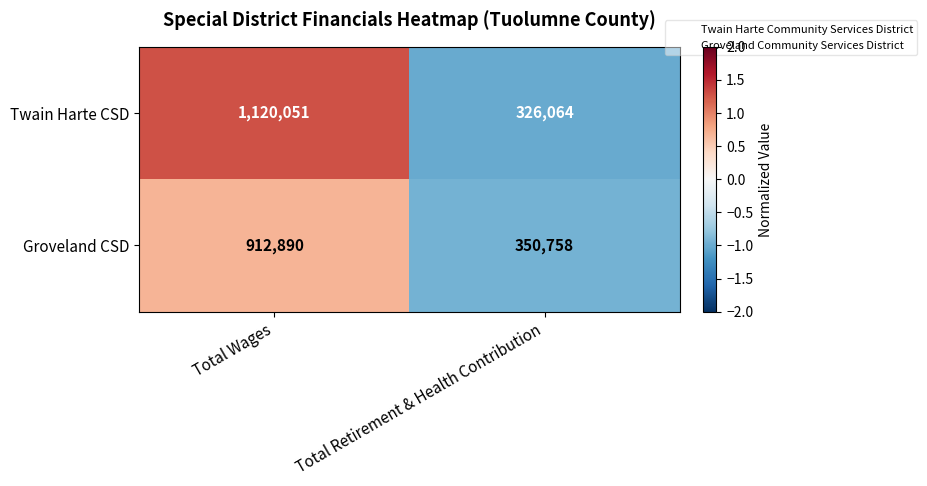

Which category has the lowest value in the Twain Harte CSD series?

Total Retirement & Health Contribution